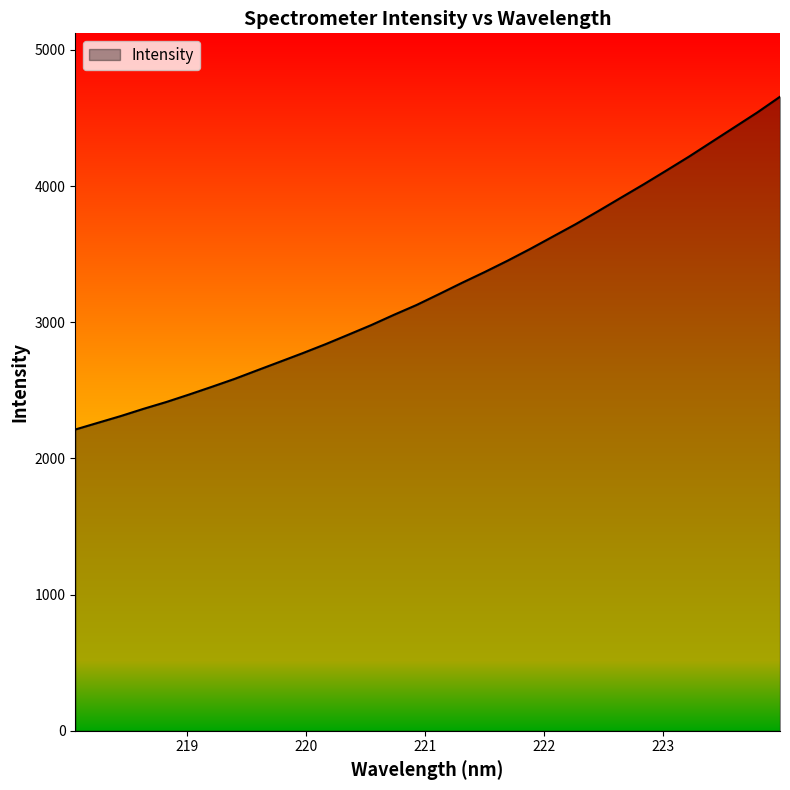

What is the minimum value shown in the chart?

2212.6